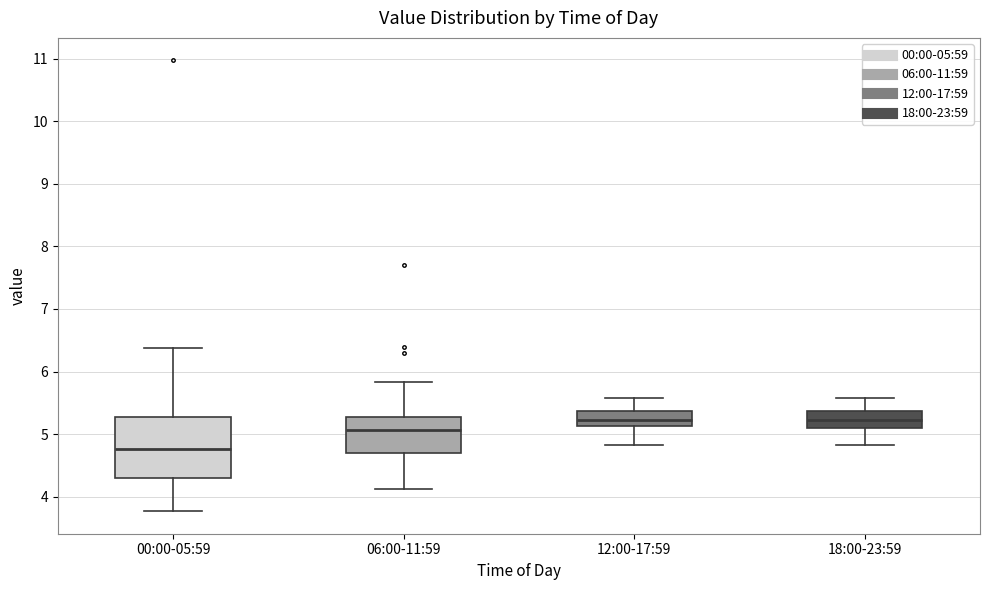

Where does the lower whisker of the box for 00:00-05:59 end on the y-axis? The values are not printed on the chart, so give them approximately, as read against the axis.

3.8